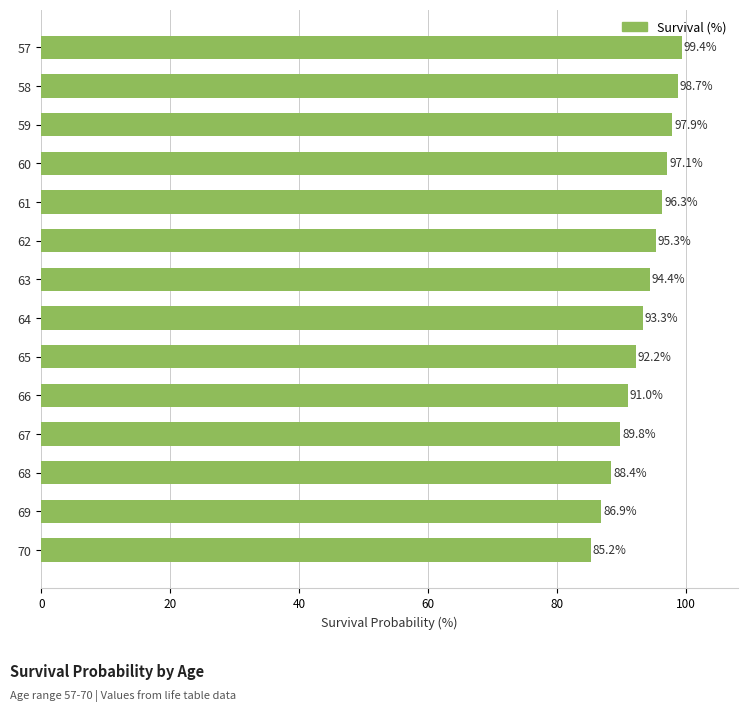

What is the maximum value shown in the chart?

99.4